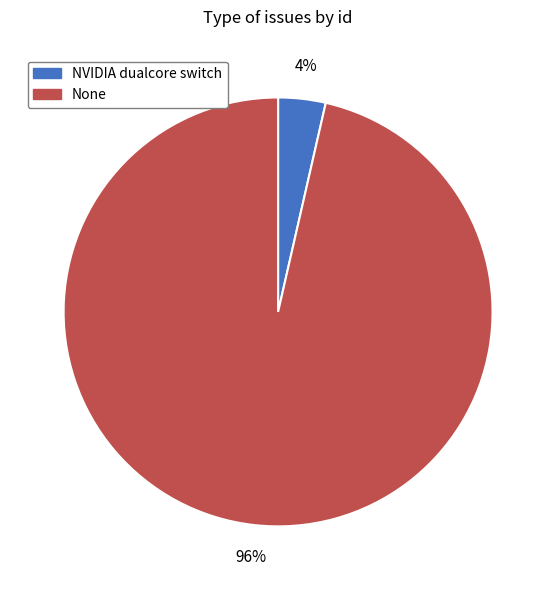

Count the number of slices in the pie.

2